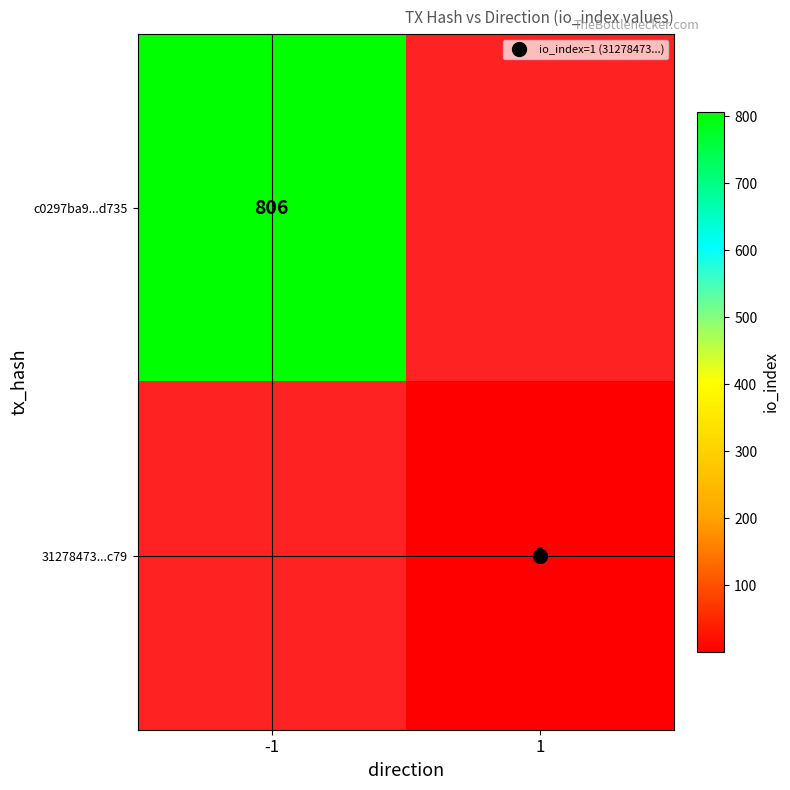

At which label is c0297ba9...d735 closest to 806?

-1